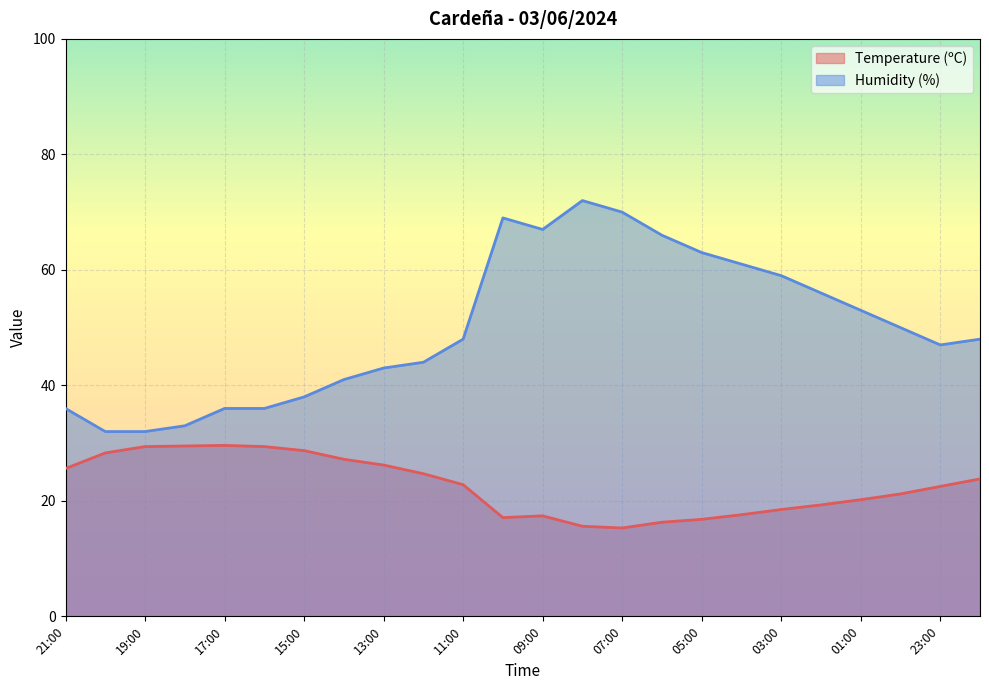

True or false: Temperature (ºC) and Humidity (%) cross at least once.

False